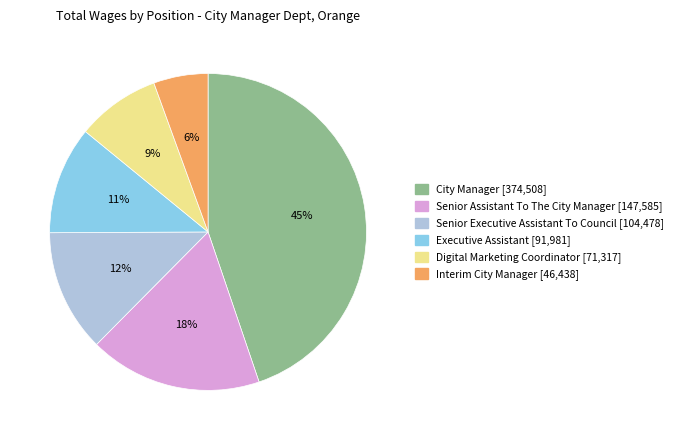

Does Senior Assistant To The City Manager represent more than half of the total?

No